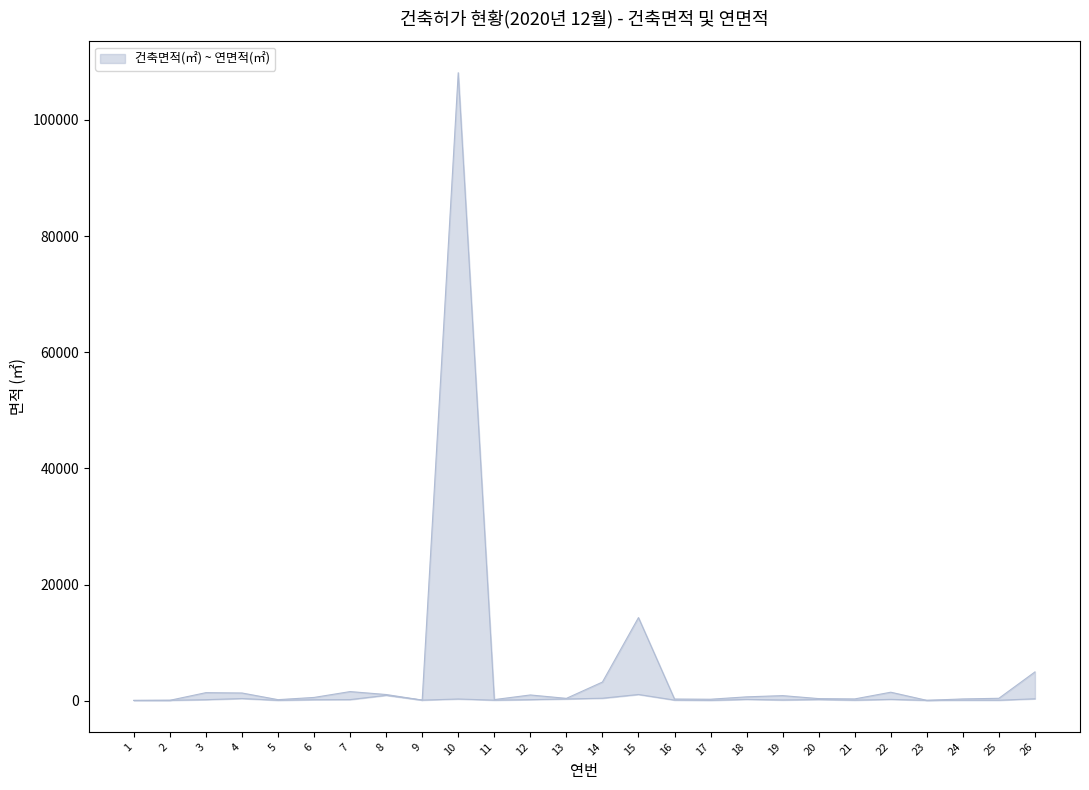

What are all the series names shown in the legend?

건축면적(㎡), 연면적(㎡)